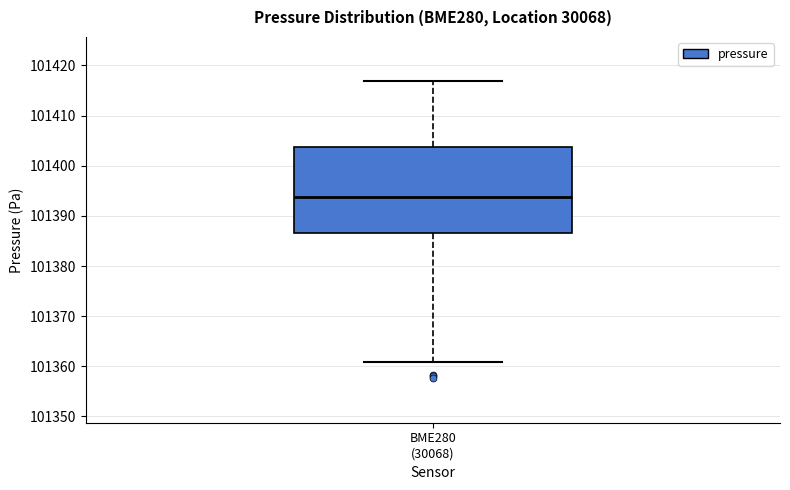

Transcribe this box plot: give where the median line is, the range the box spans, and where the two whiskers end, as read against the y-axis. The values are not printed on the chart, so give them approximately, as read against the axis.

median 101394, box 101387 to 101404, whiskers 101361 to 101417